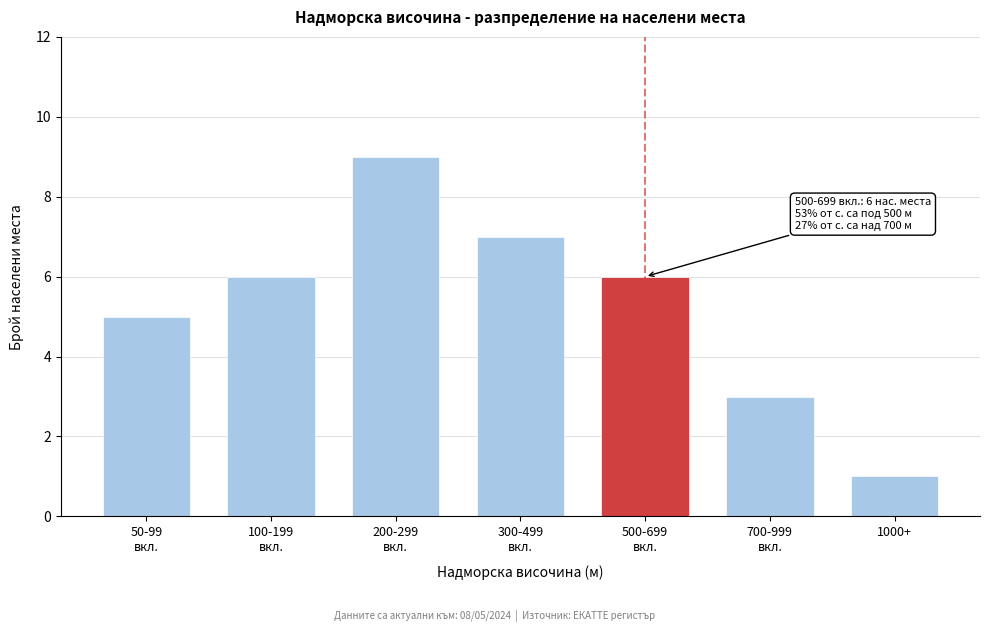

Reading right to left, list all the values displayed in this chart.

1	3	6	7	9	6	5